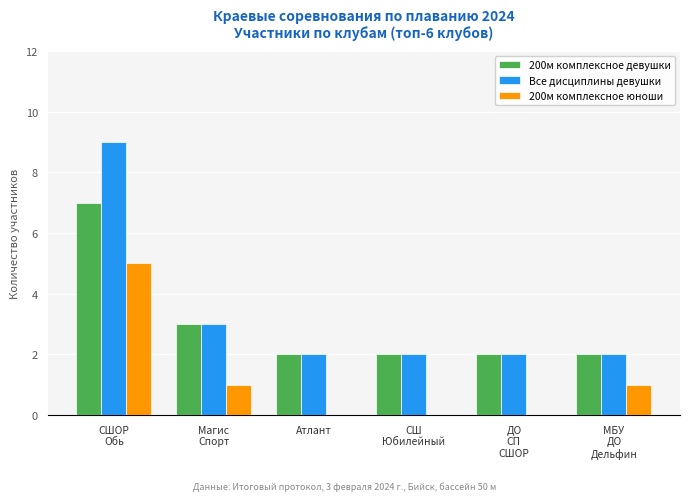

Reading left to right, list all the values displayed in this chart.

200м комплексное девушки: 7	3	2	2	2	2
Все дисциплины девушки: 9	3	2	2	2	2
200м комплексное юноши: 5	1	0	0	0	1